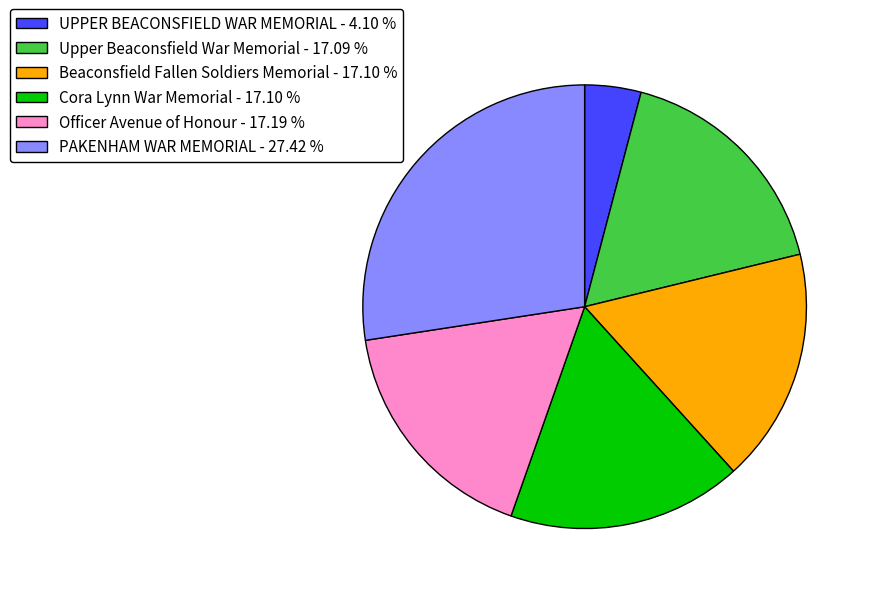

How many slices are in this pie chart?

6